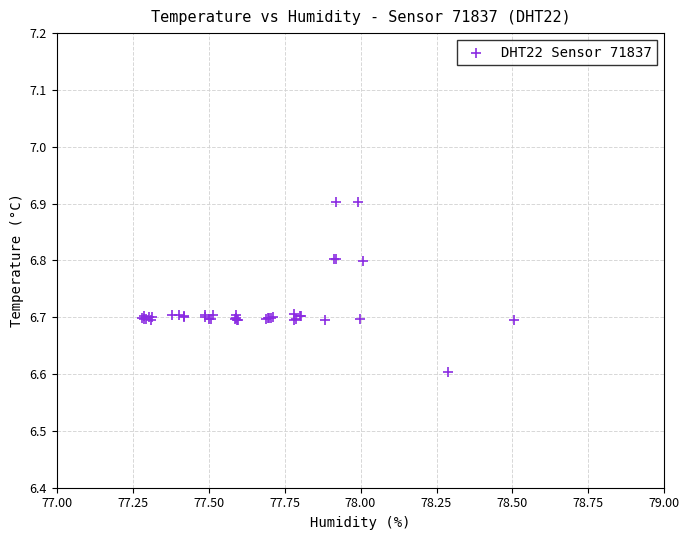

What Y value in the scatter plot is closest to 6?

6.6